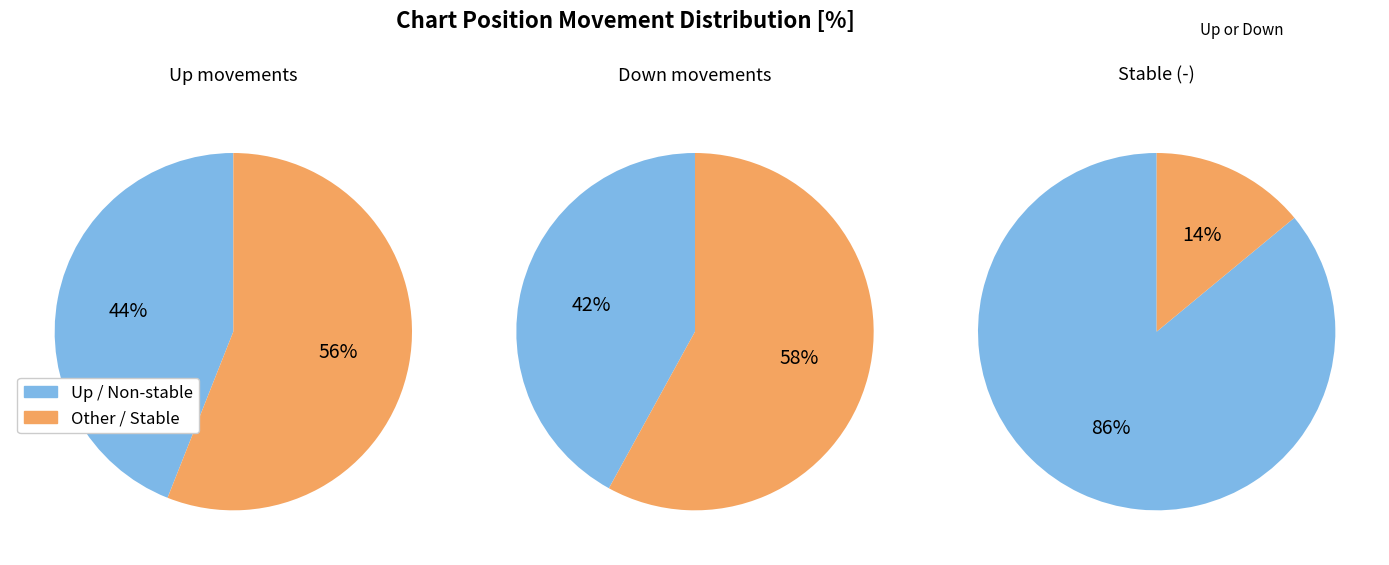

True or false: up accounts for 49% of the total.

False